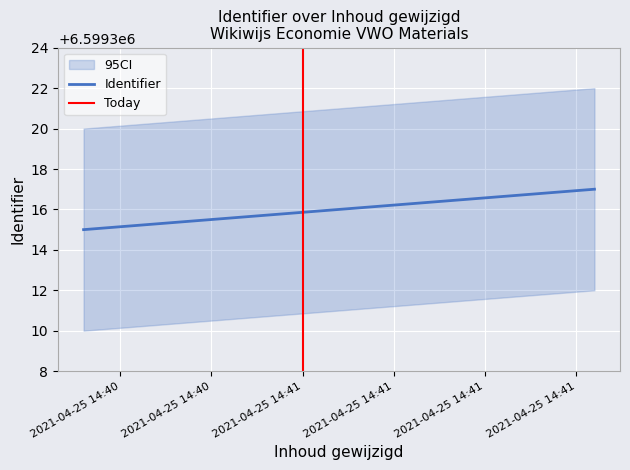

What is the value of the Identifier point at the 1st from the left?

6599315